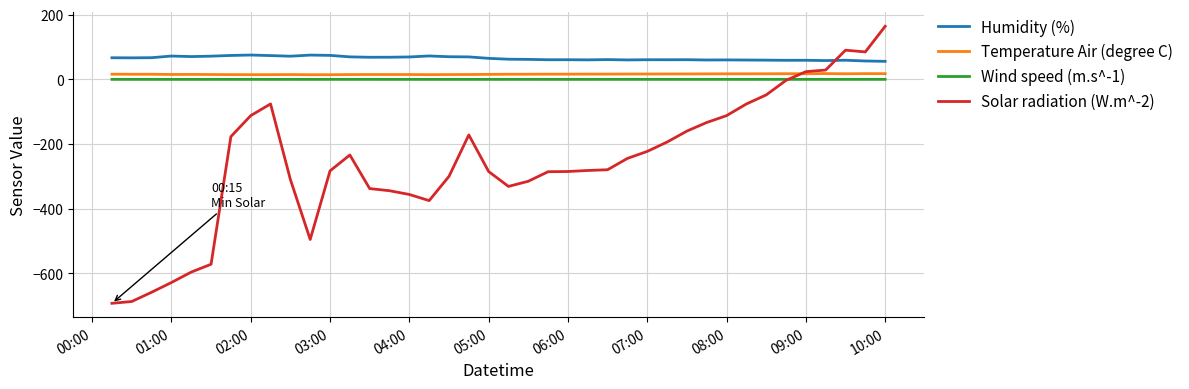

Which series has the largest total across all categories?

Humidity (%)